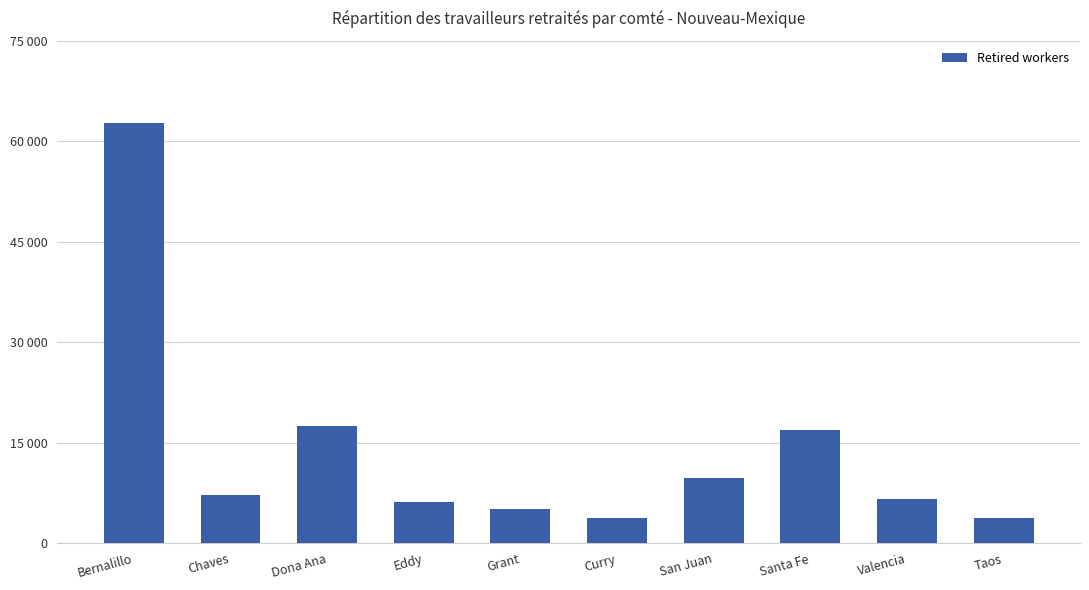

What is the label of the 10th bar from the left?

Taos